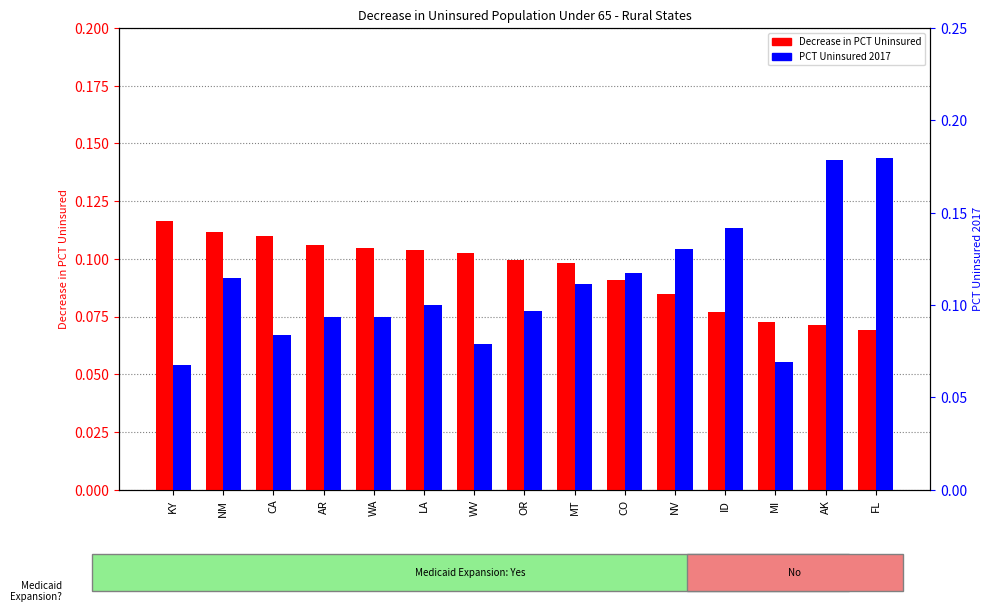

What is the label of the 4th bar from the left?

AR